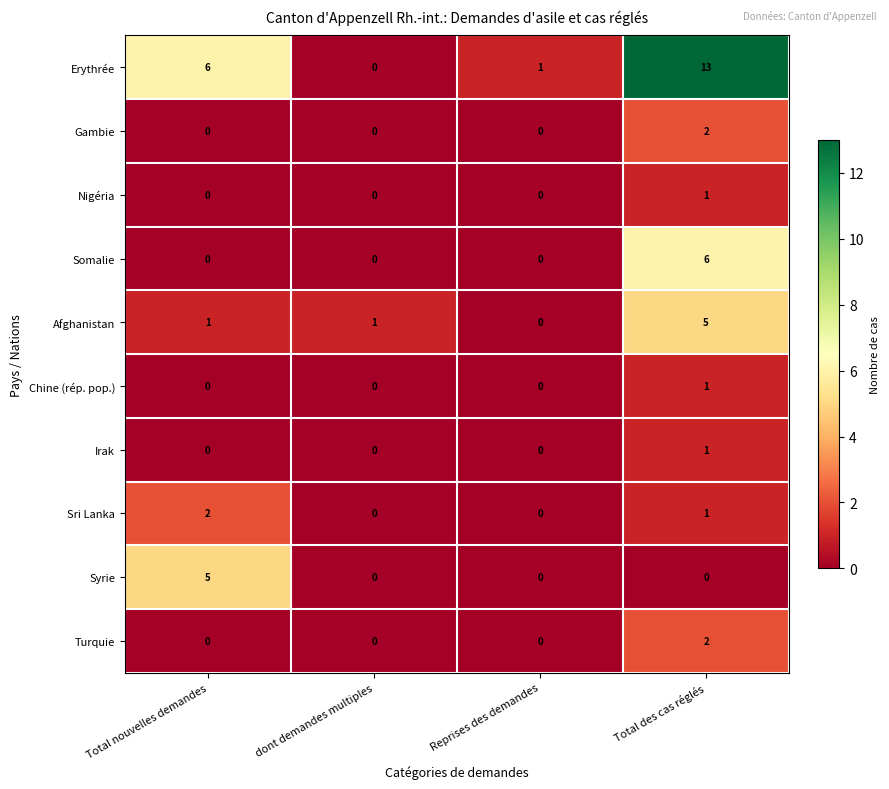

How many values in Chine (rép. pop.) are above zero?

1